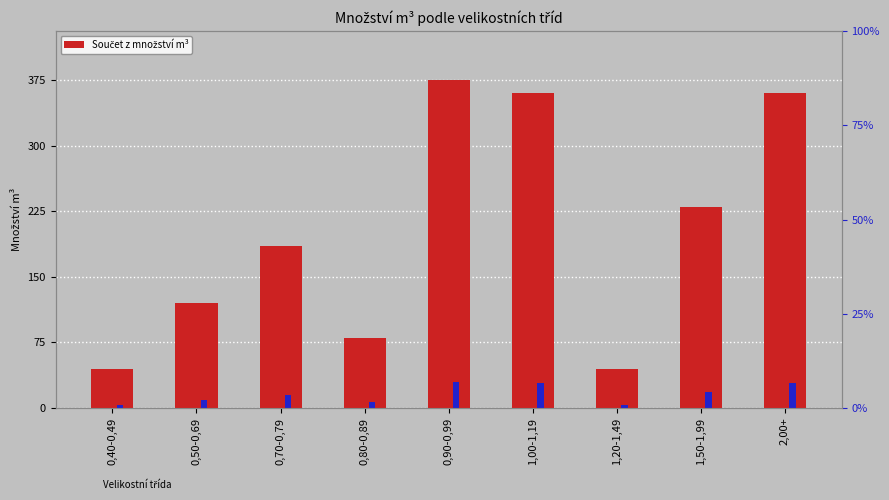

At which label does the data first exceed 185?

0,90-0,99